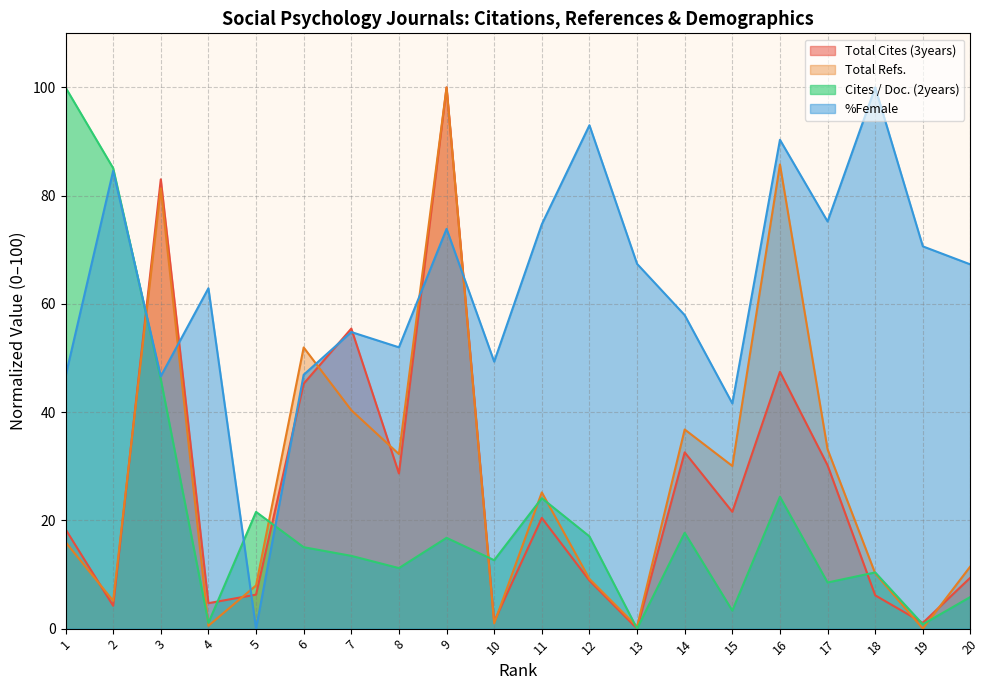

In Total Refs., how many points are higher than both neighbors (excluding endpoints)?

6